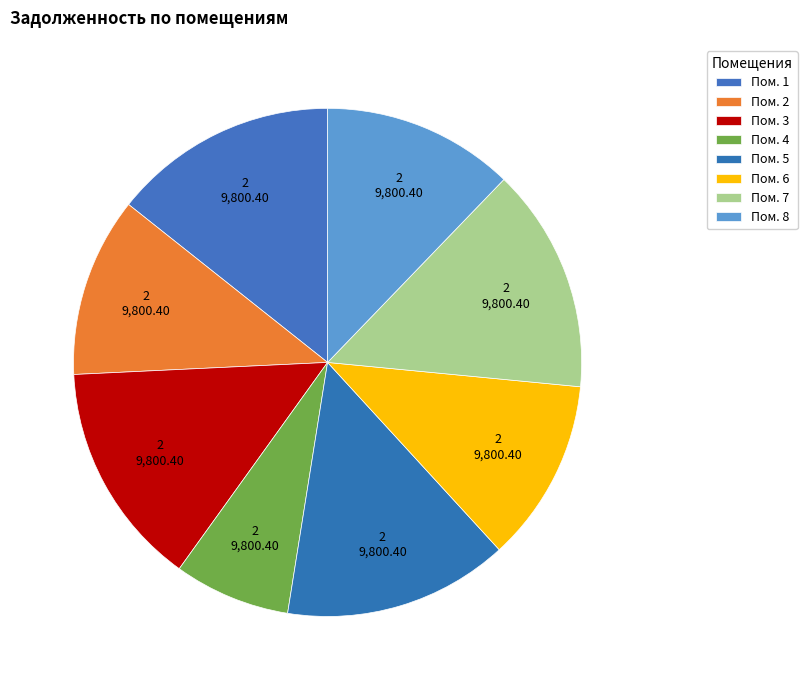

Rank the categories by value from lowest to highest.

4, 2, 6, 8, 1, 3, 5, 7